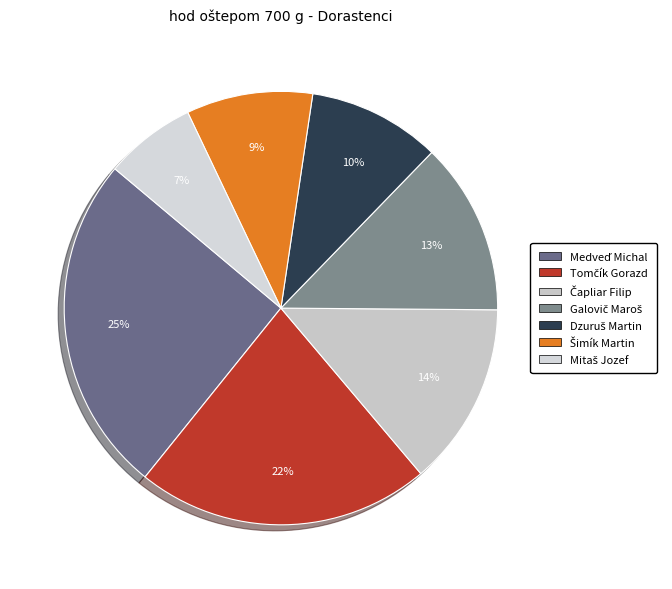

What percentage is the Čapliar Filip slice, to the nearest percent?

14%